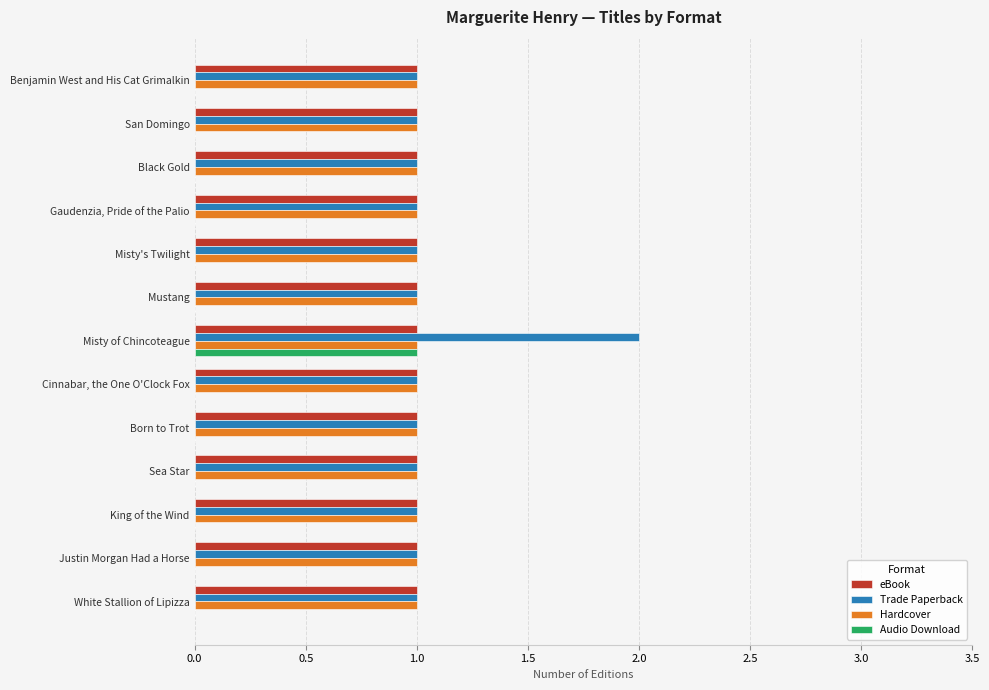

What is the total value across all series at Benjamin West and His Cat Grimalkin?

3